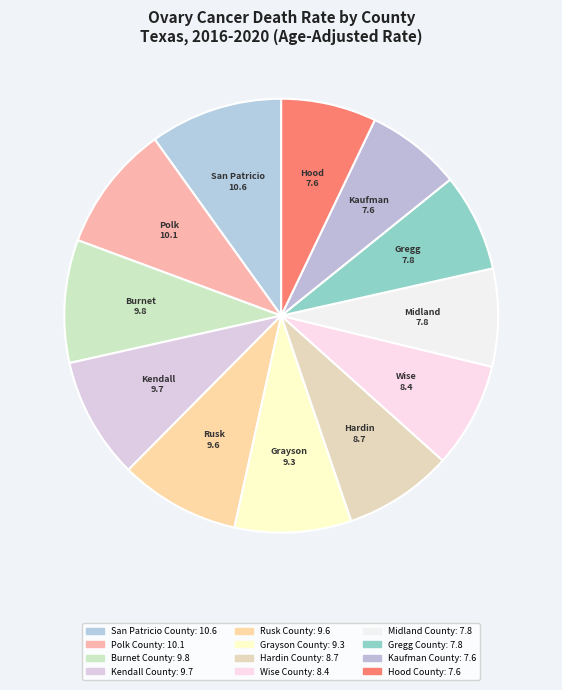

Count the number of slices in the pie.

12